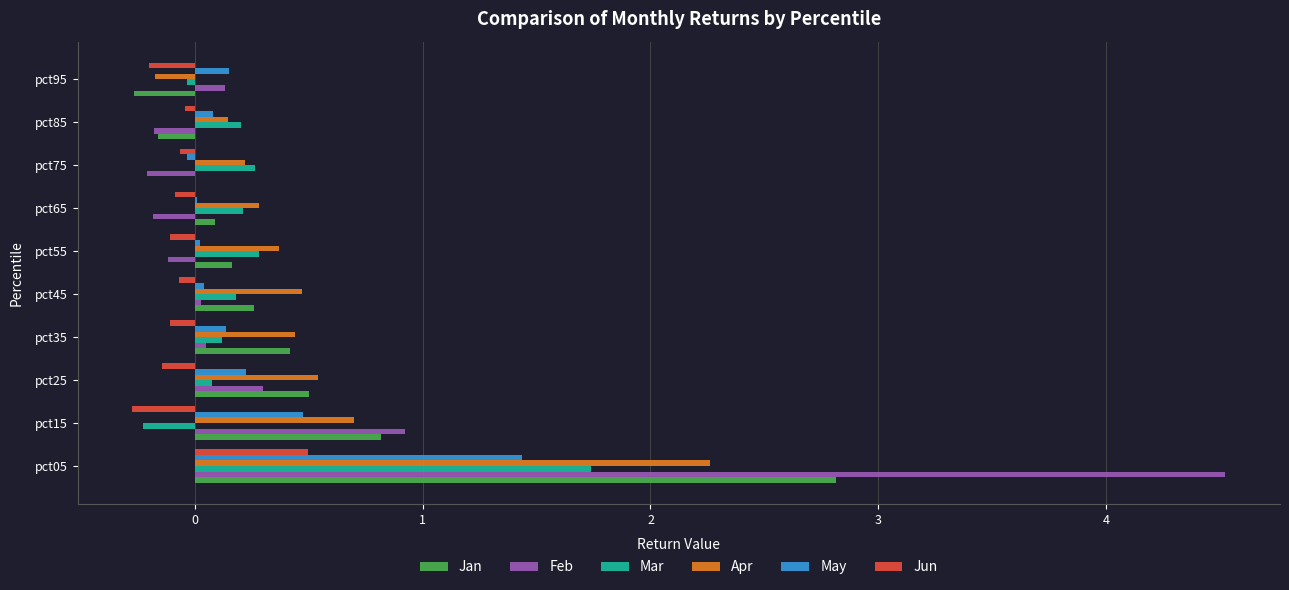

Is it true that May equals 0.1 at pct95?

True